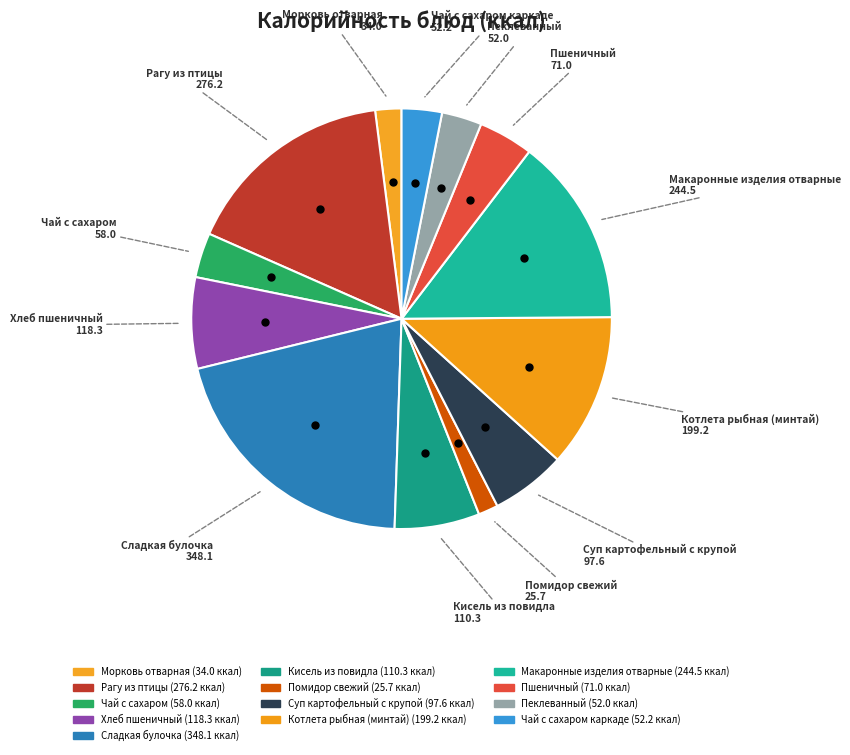

Which category has the biggest portion of the pie?

Сладкая булочка